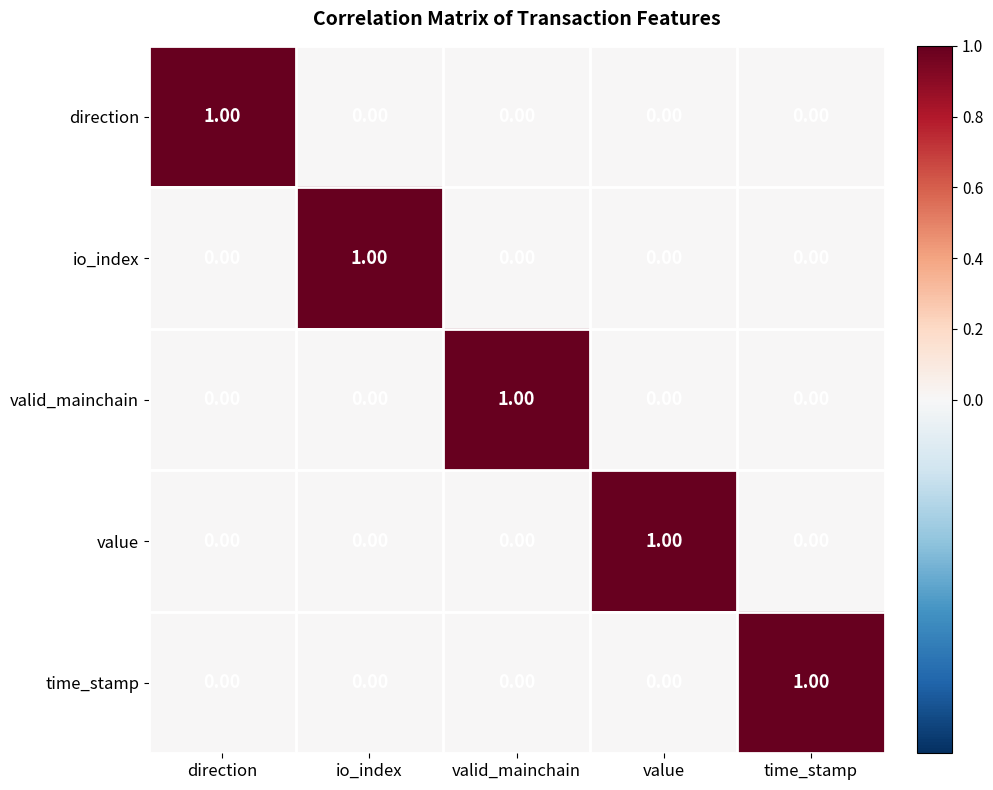

At how many categories does at least one series exceed 0?

5